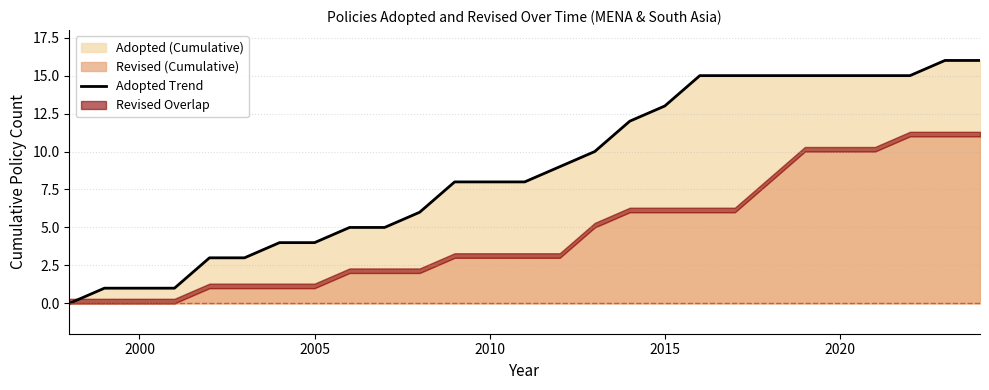

Reading left to right, list all the values displayed in this chart.

0	1	1	1	3	3	4	4	5	5	6	8	8	8	9	10	12	13	15	15	15	15	15	15	15	16	16